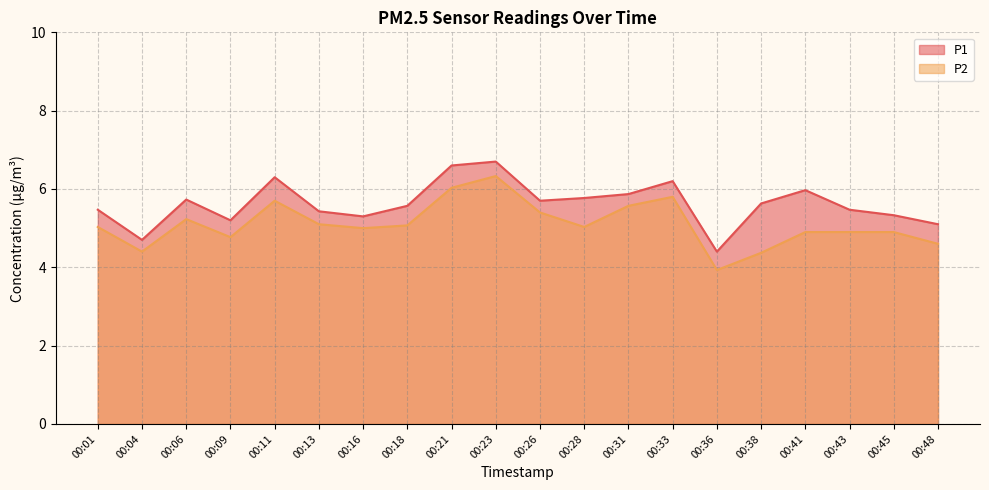

At which label does P2 first exceed 5?

00:01